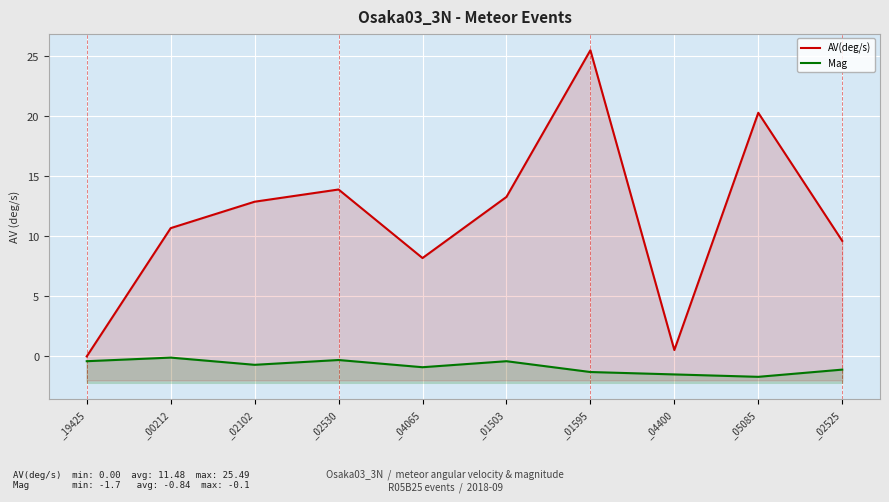

True or false: AV(deg/s) and Mag cross at least once.

False